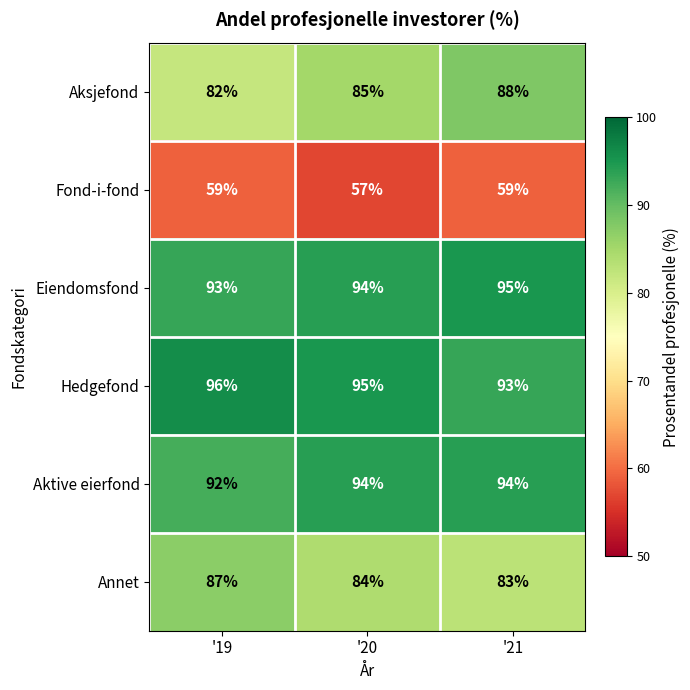

What is the difference between the highest and lowest values at '20?

38